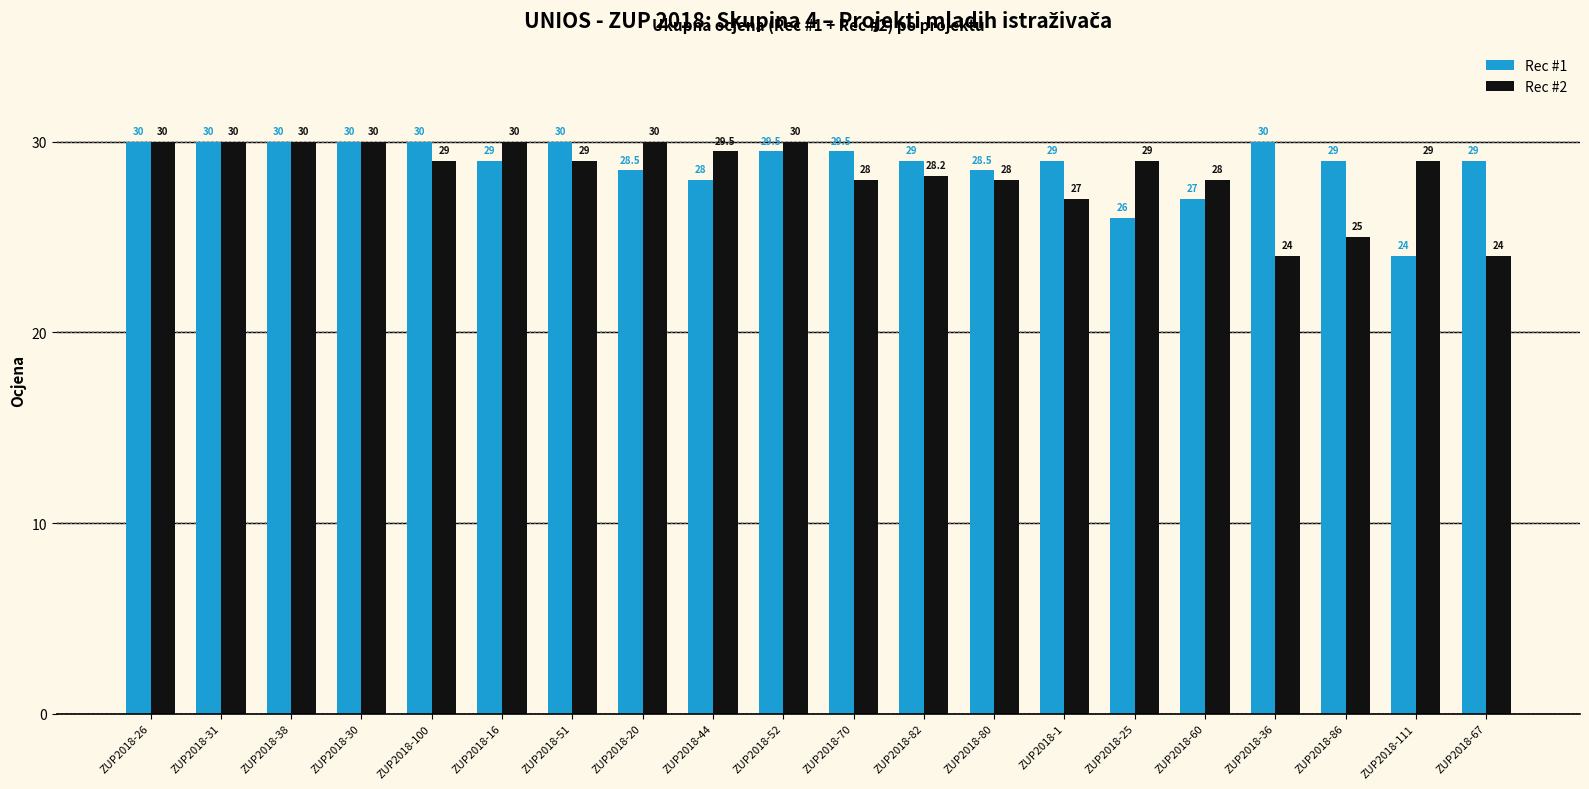

How many data points in Rec #1 are less than 29?

6